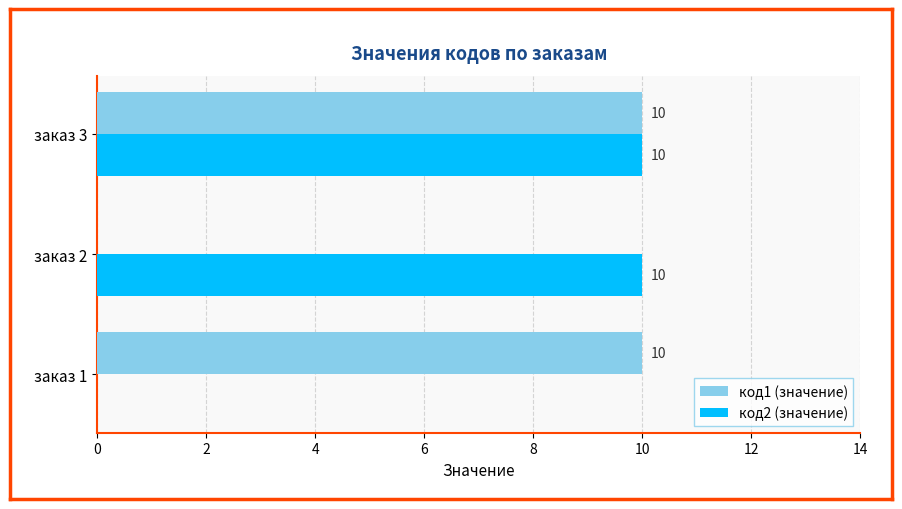

What is the approximate value of код2 (значение) at заказ 2, to the nearest 5?

10